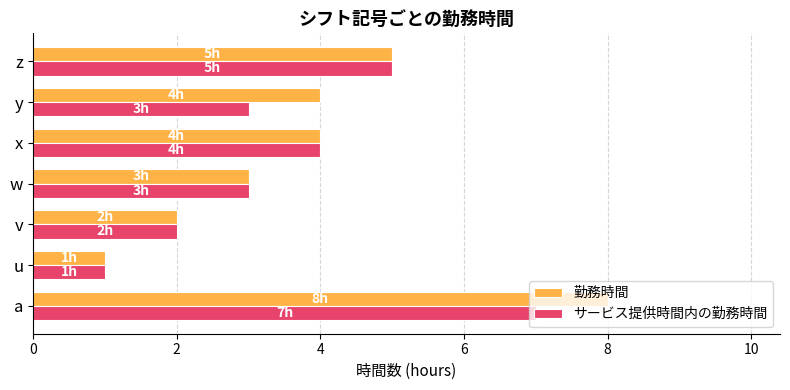

The value of サービス提供時間内の勤務時間 at z is 9. True or false?

False